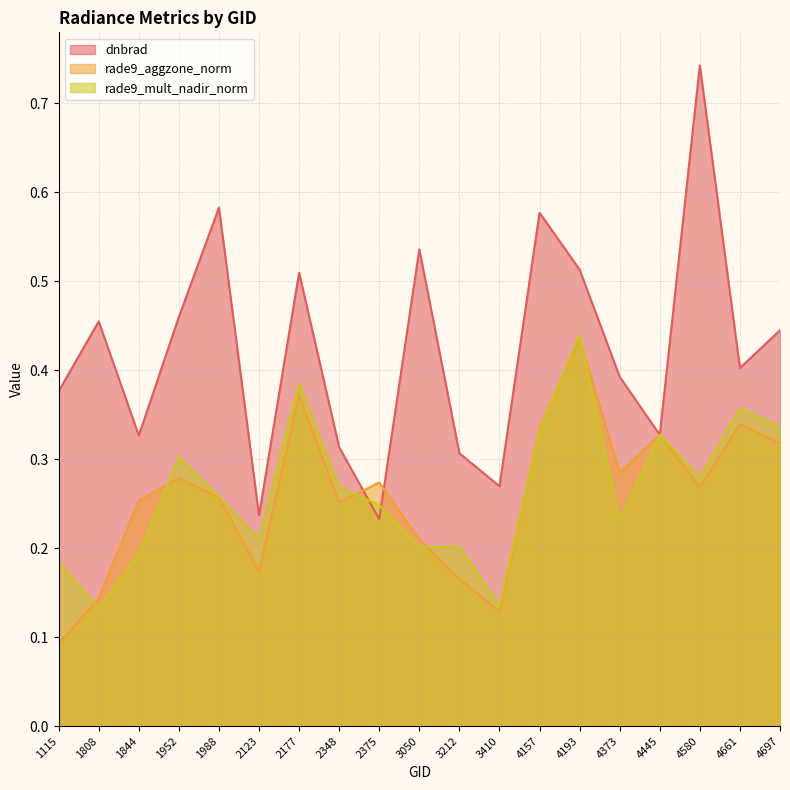

What is the difference between the maximum and minimum values in the rade9_mult_nadir_norm series?

0.3